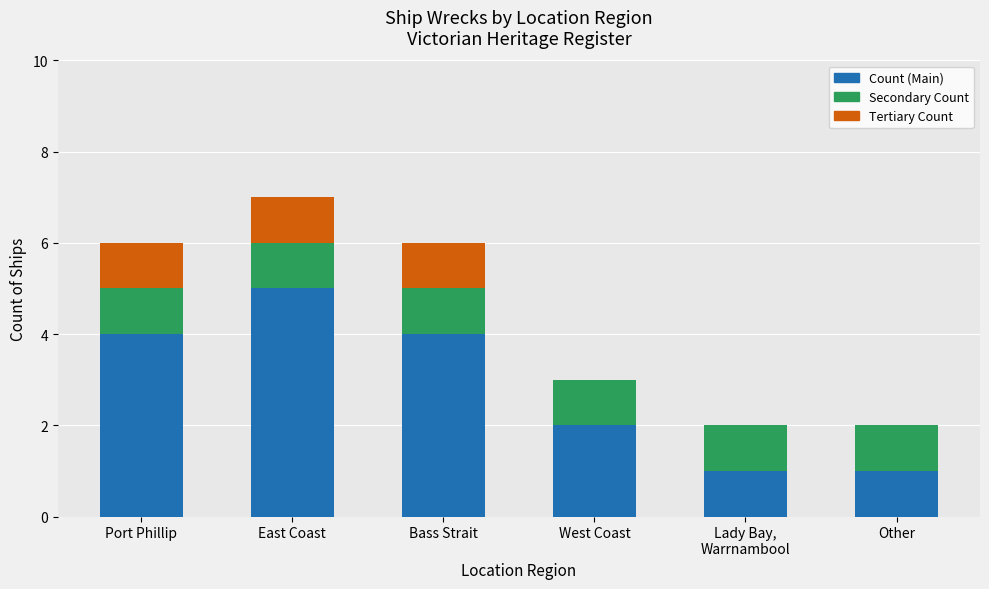

What is the sum of the Count (Main) values at Bass Strait and East Coast?

9